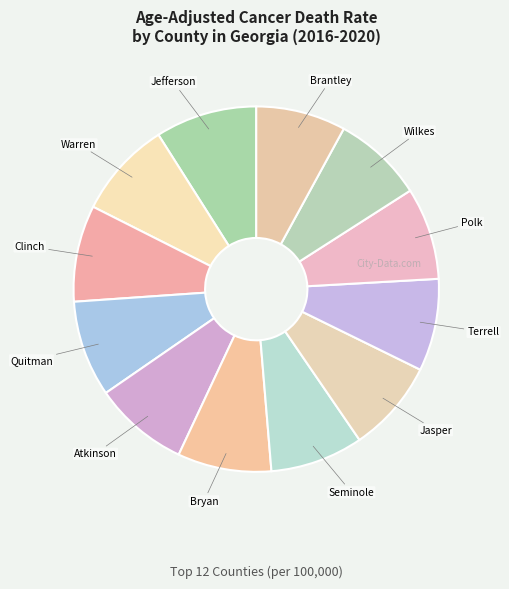

How many segments does this pie chart have?

12